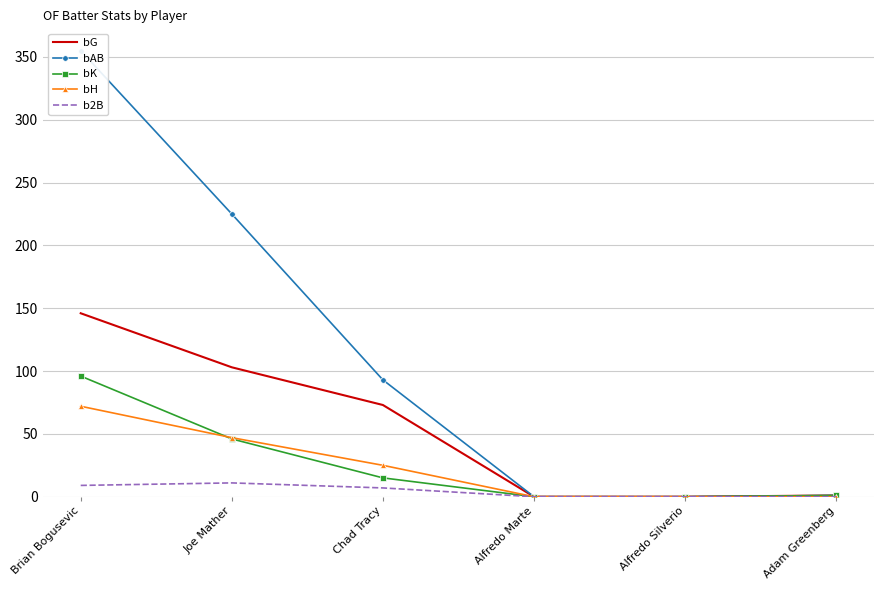

Which has a higher value, Joe Mather or Alfredo Silverio?

Joe Mather